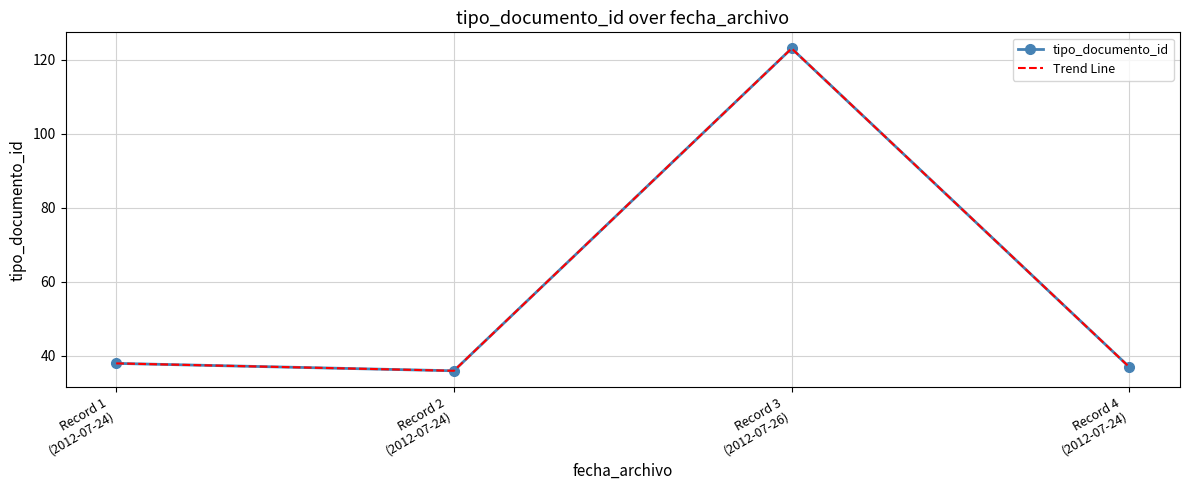

Is it true that Trend Line equals 51 at Record 3
(2012-07-26)?

False